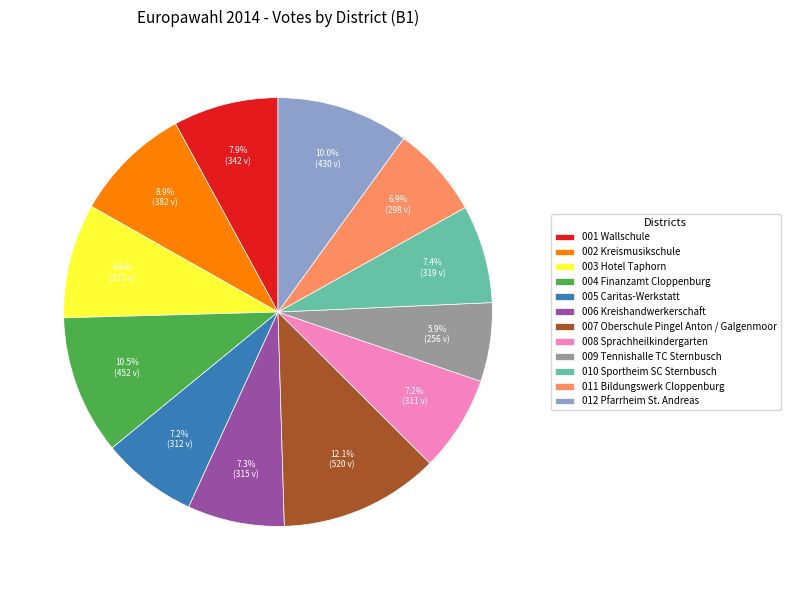

Which has a higher value, 002 Kreismusikschule or 005 Caritas-Werkstatt?

002 Kreismusikschule